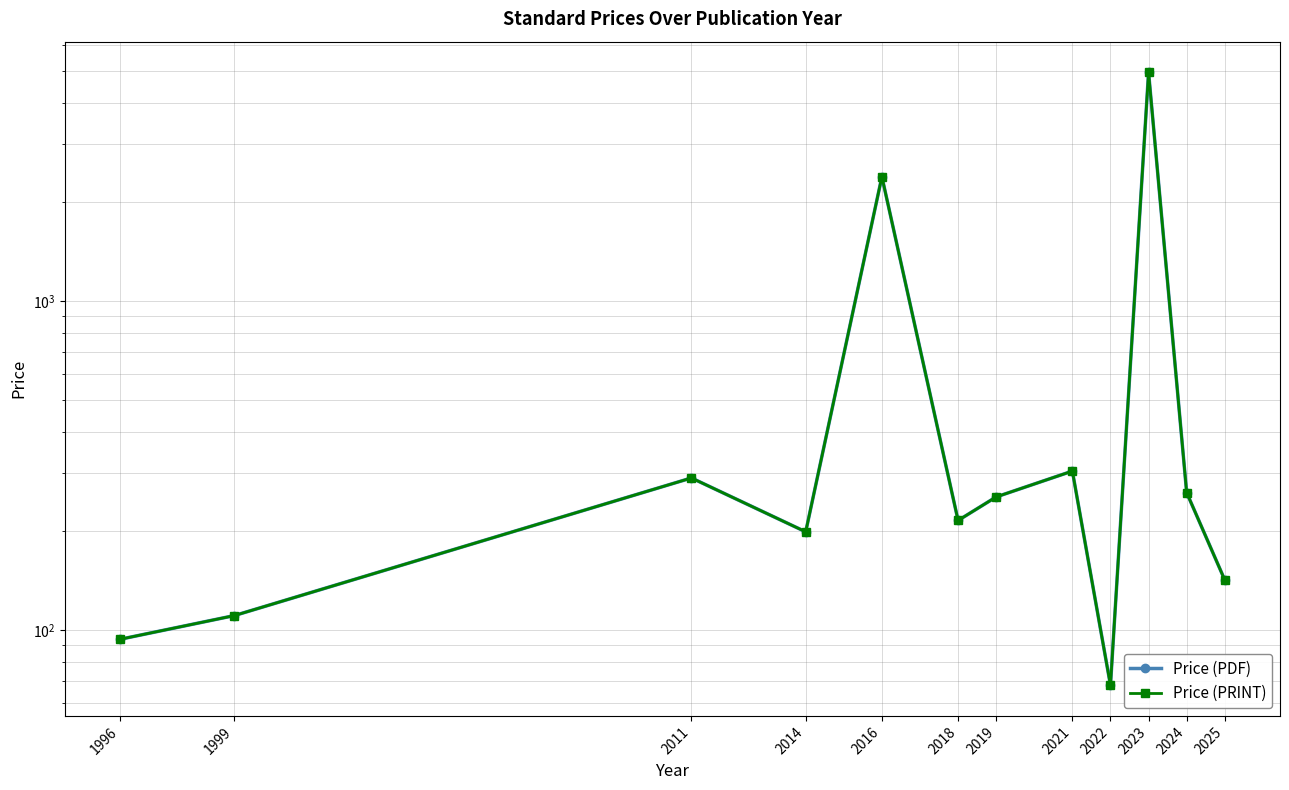

What is the value of the Price (PDF) point at the 10th from the left?

4949.5